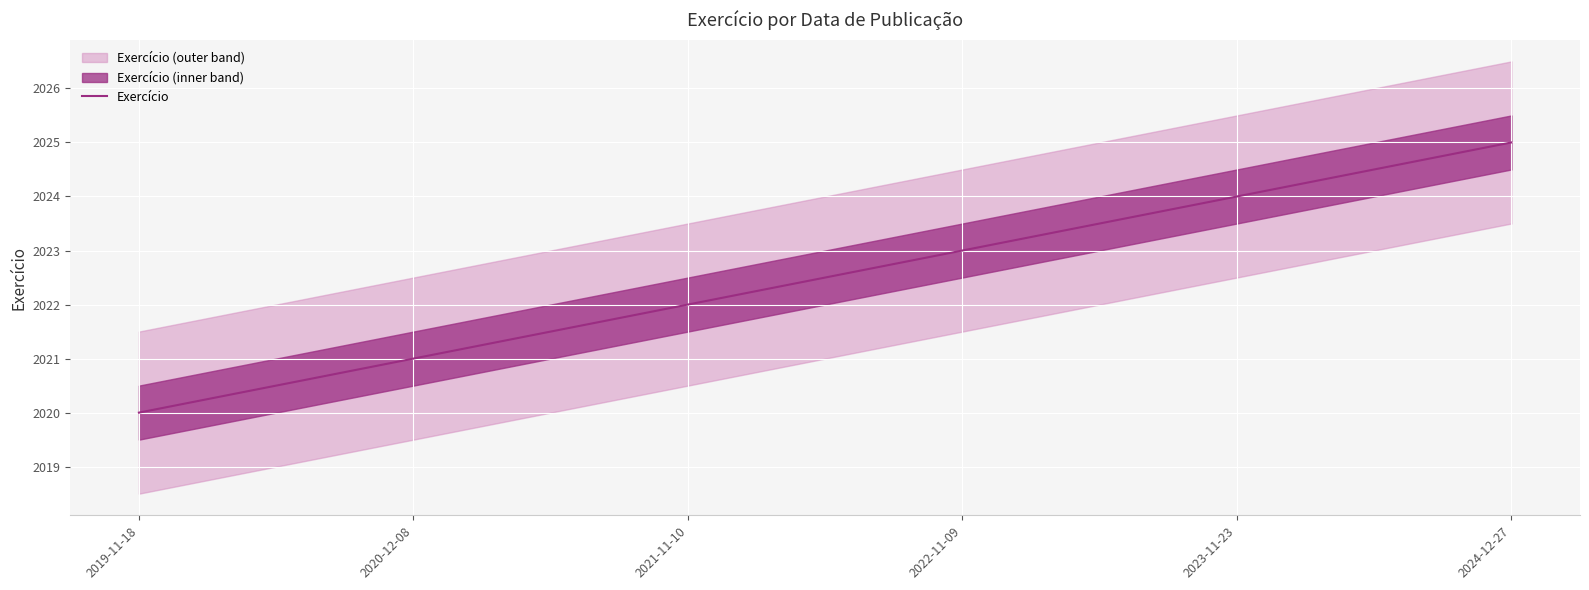

Reading right to left, transcribe all the data shown in this chart.

2025	2024	2023	2022	2021	2020